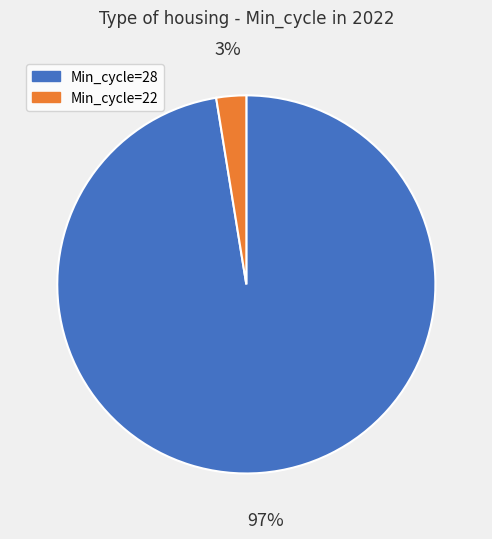

To the nearest percent, what is the average slice percentage?

50%